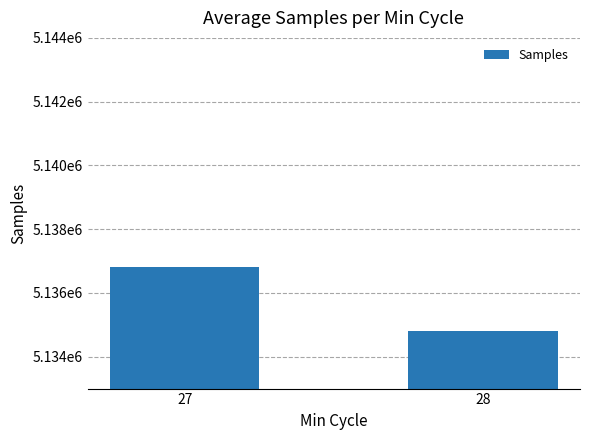

Reading left to right, transcribe all the data shown in this chart.

27=5136800	28=5134814